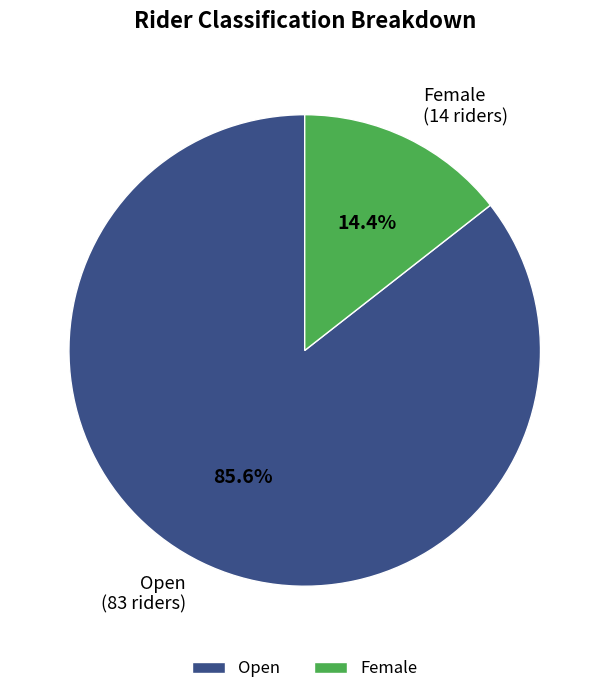

Combined, do Open and Female account for over 50%?

Yes